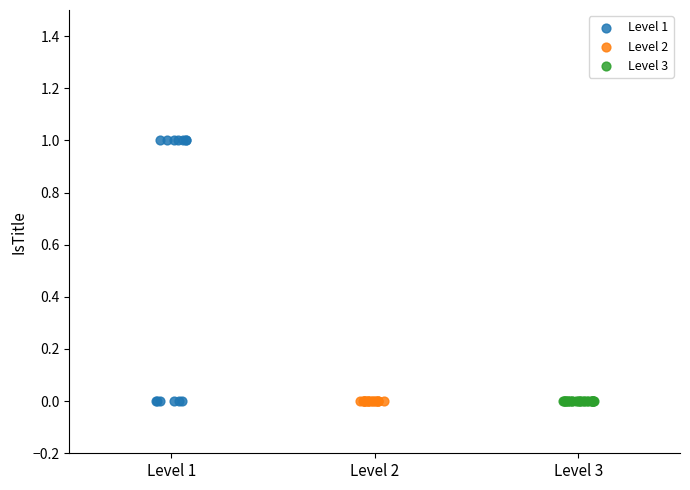

Which series contains the highest Y value?

Level 1